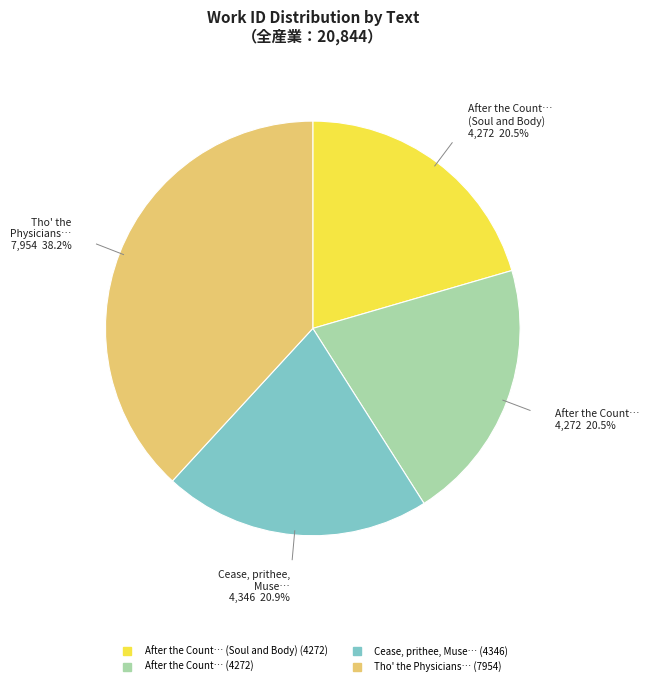

Is there a majority slice in this chart?

No